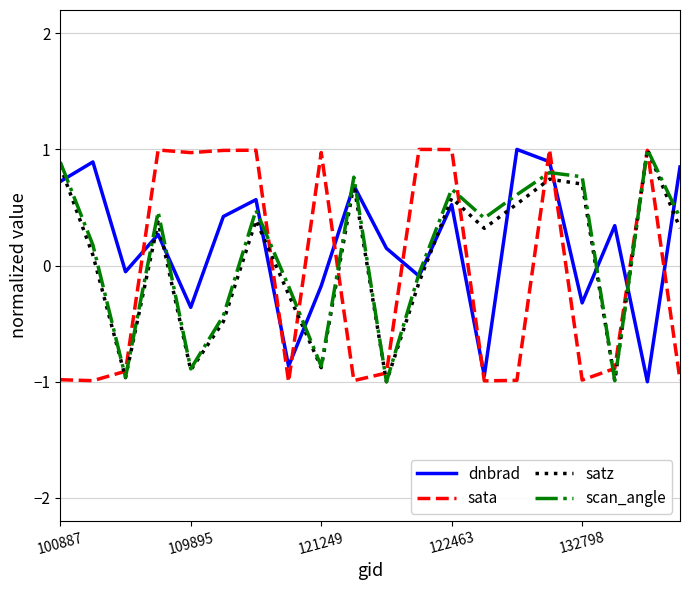

In sata, how many points are lower than both neighbors (excluding endpoints)?

6